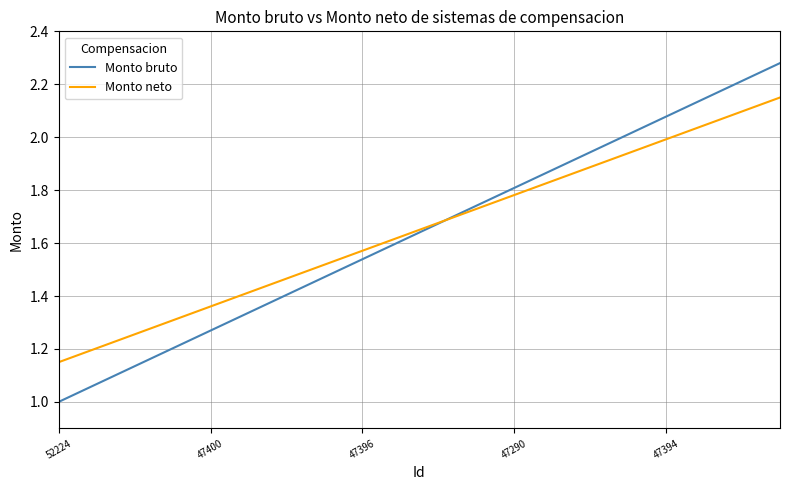

What is the minimum value shown in the chart?

1.0